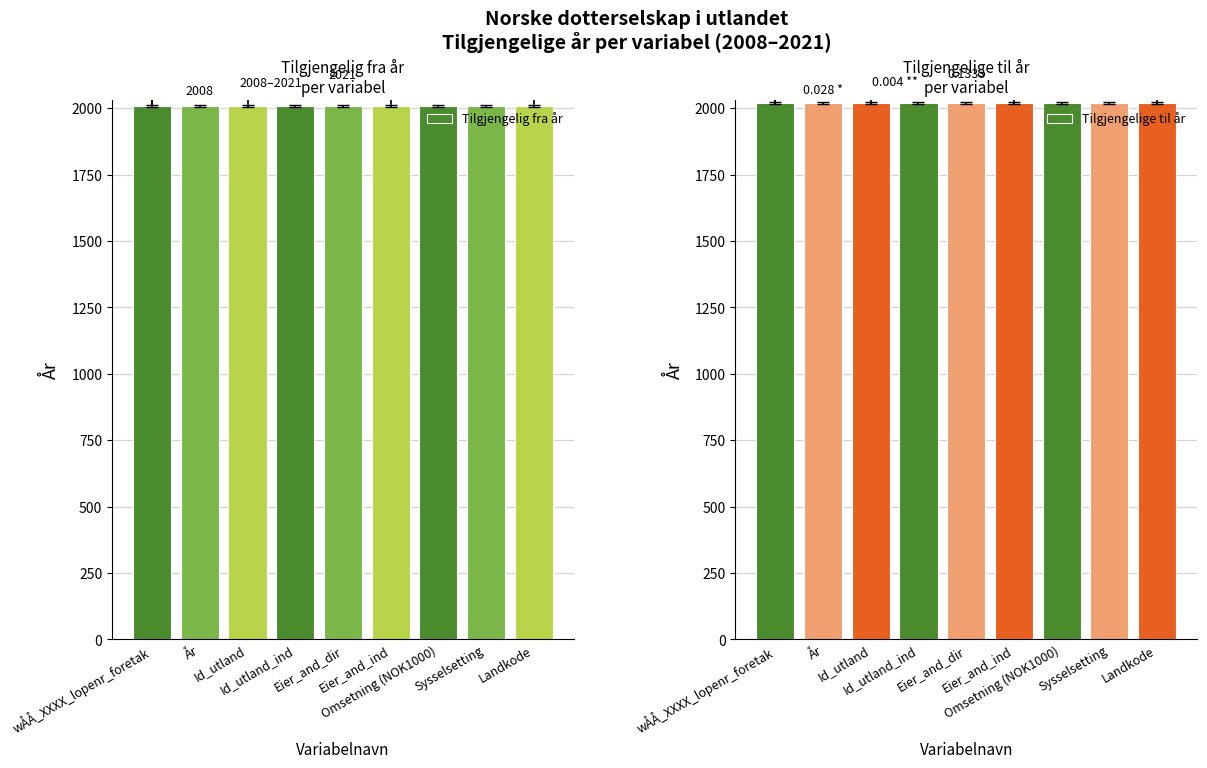

At how many categories does at least one series exceed 2014?

9